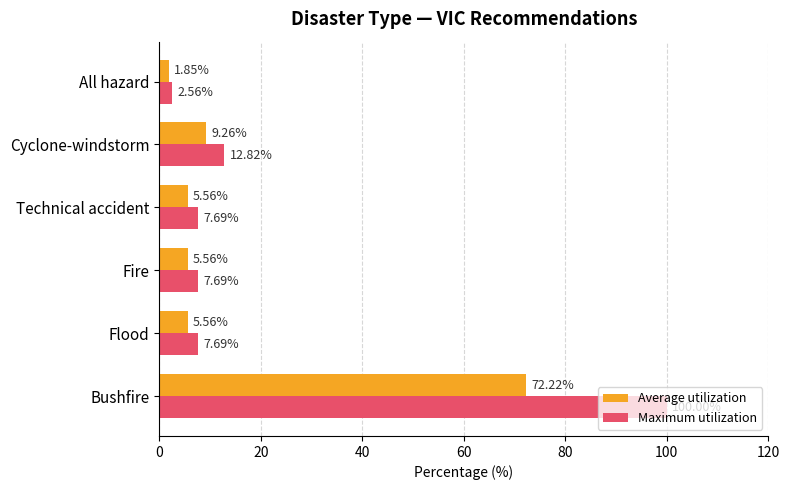

At which category is the sum across all series the highest?

Bushfire